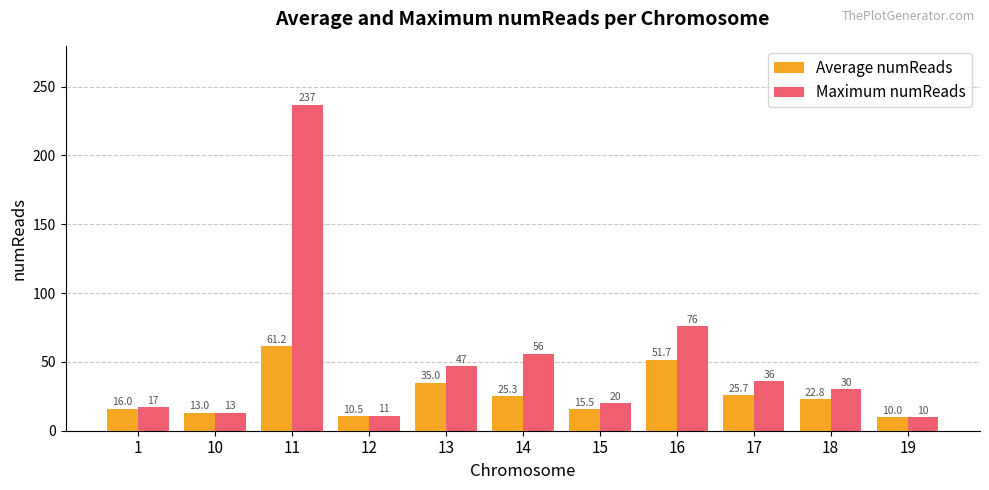

What are all the series names shown in the legend?

Average numReads, Maximum numReads